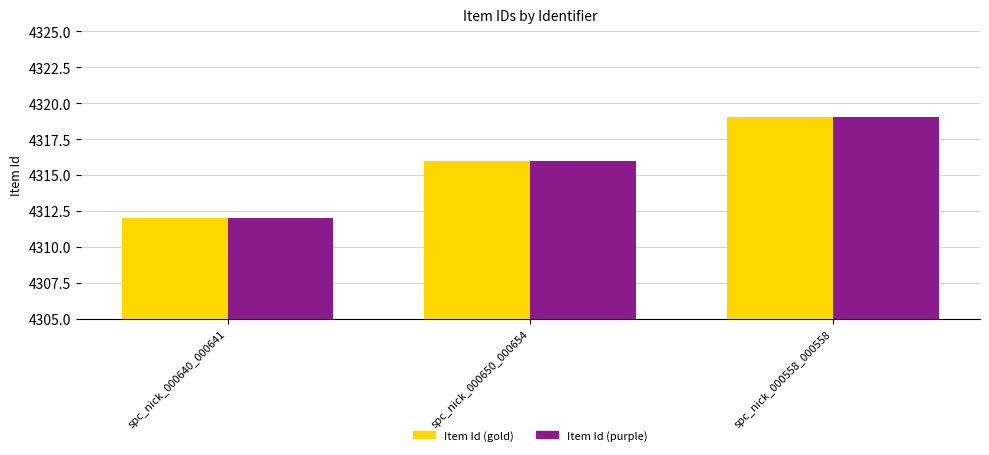

How many bars are there in total?

6